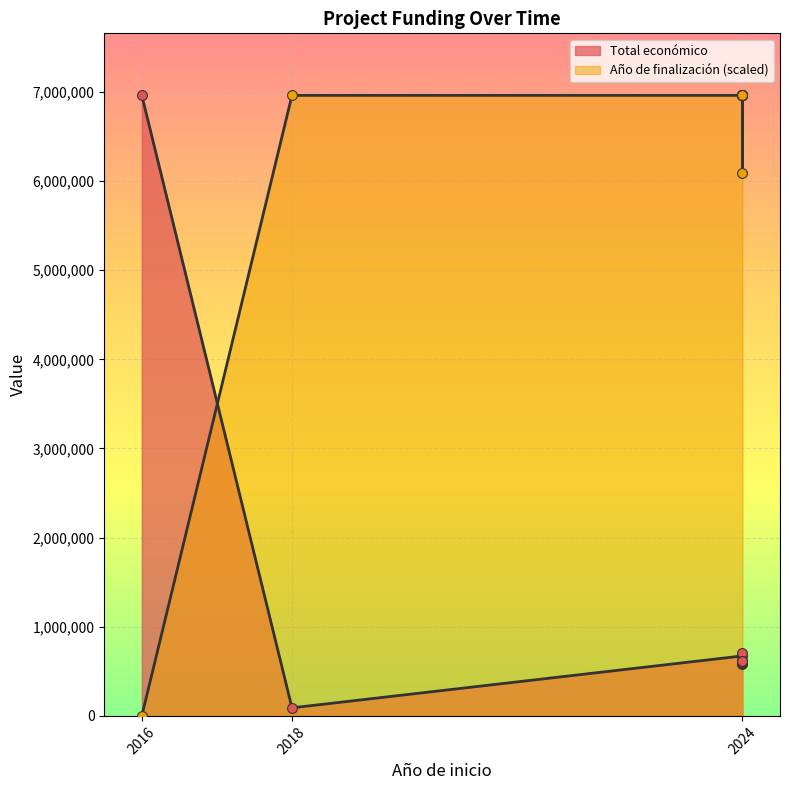

At how many categories does at least one series exceed 2005437?

11